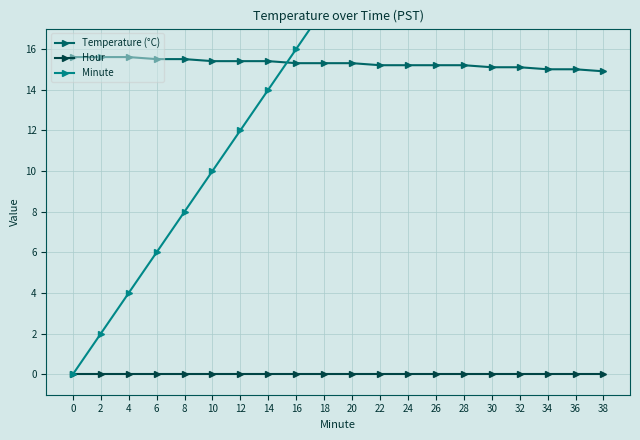

The Temperature (°C) series shows 15.2 at 26. True or false?

True